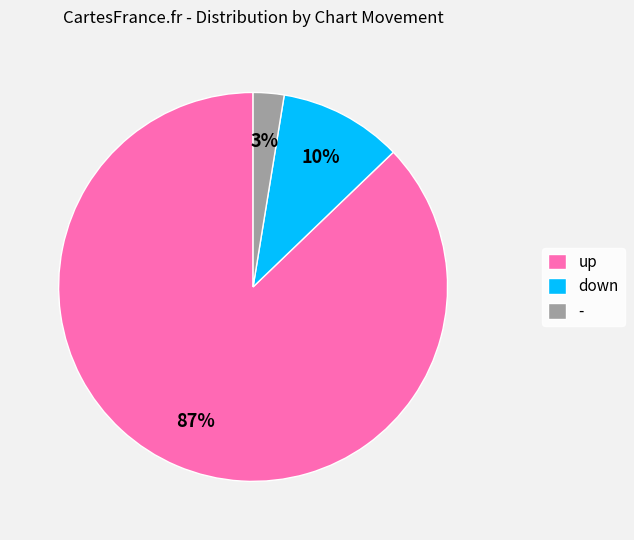

True or false: - accounts for 3% of the total.

True